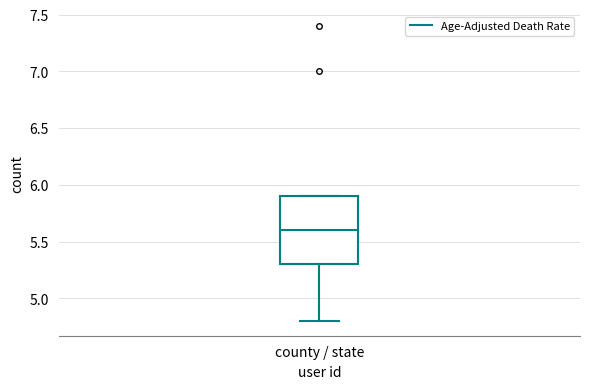

Where does the median line of the box for county / state sit on the y-axis? The values are not printed on the chart, so give them approximately, as read against the axis.

5.6